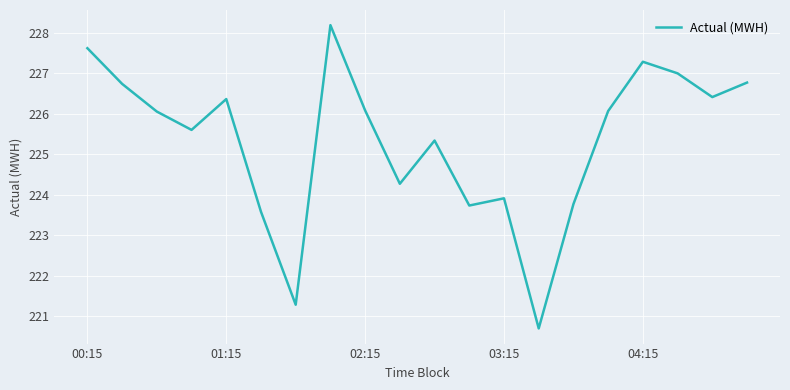

What is the minimum value shown in the chart?

220.7